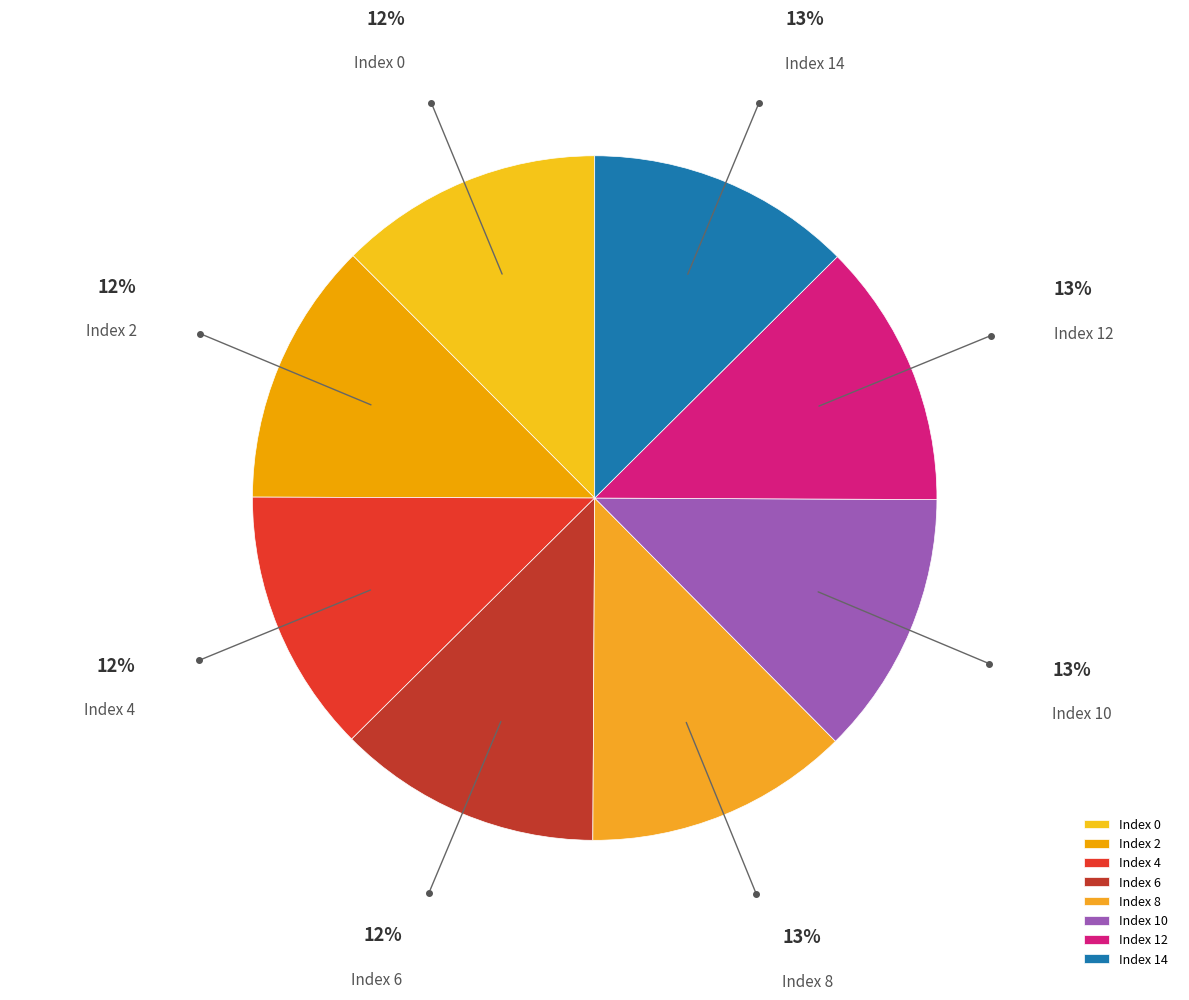

The Index 10 slice represents 20% of the pie. True or false?

False